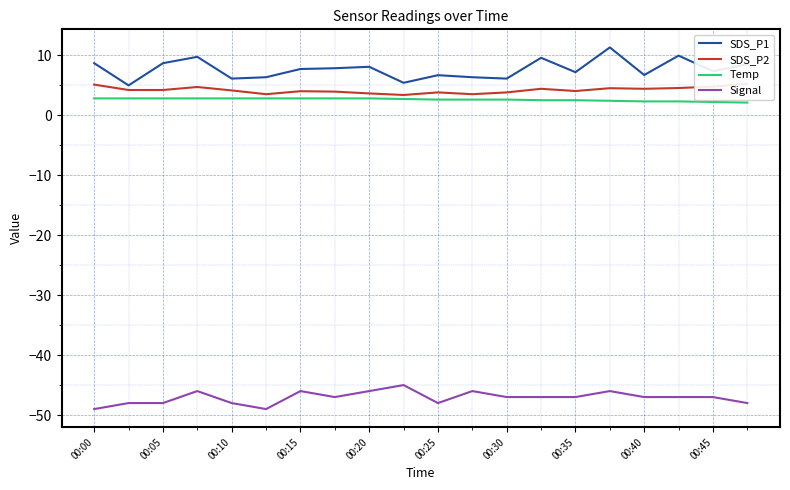

What is the minimum value shown in the chart?

-49.0